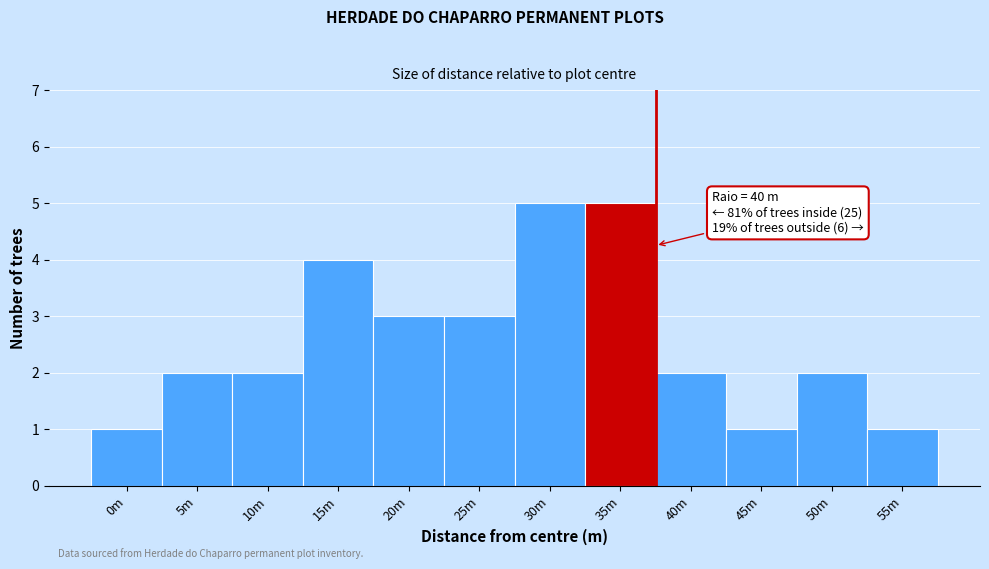

Reading left to right, transcribe all the data shown in this chart.

0m=1	5m=2	10m=2	15m=4	20m=3	25m=3	30m=5	35m=5	40m=2	45m=1	50m=2	55m=1